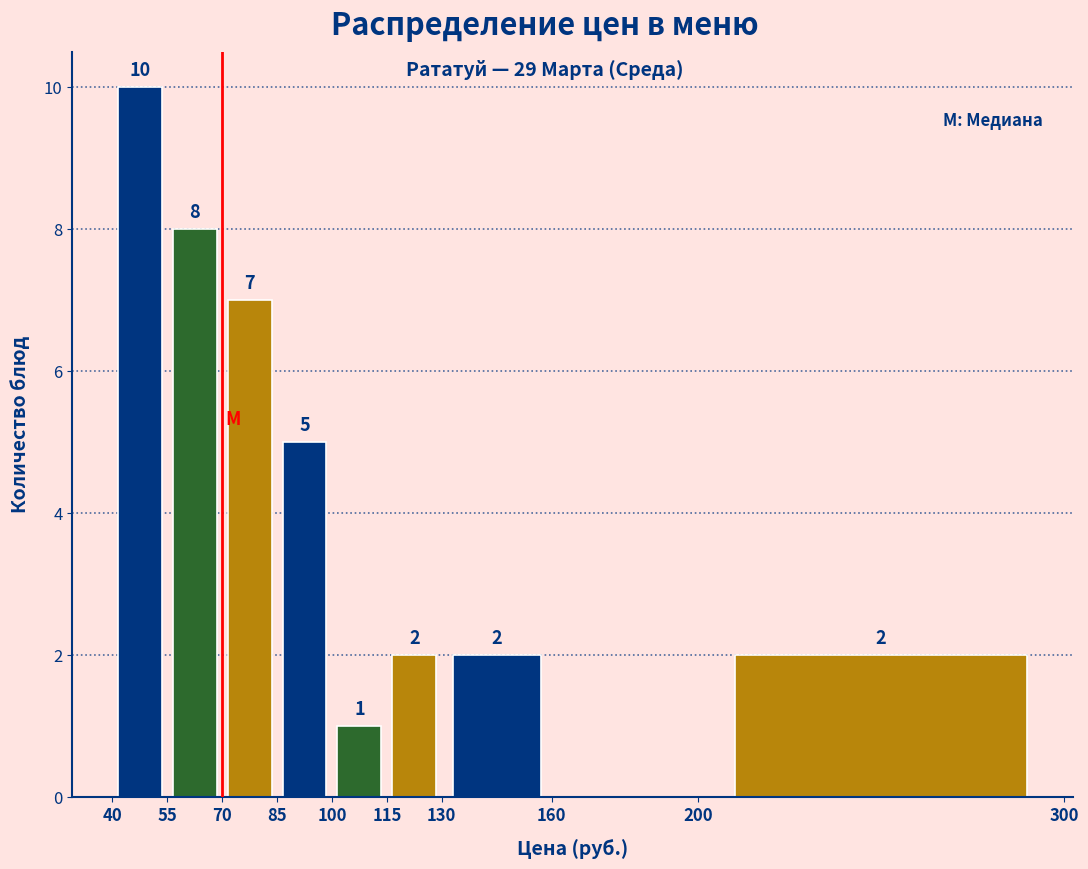

Which range on the x-axis has the tallest bar?

40 to 55